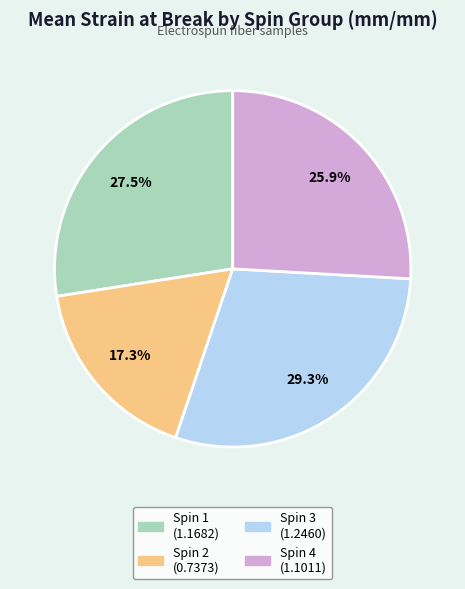

The Spin 3 slice represents 29% of the pie. True or false?

True